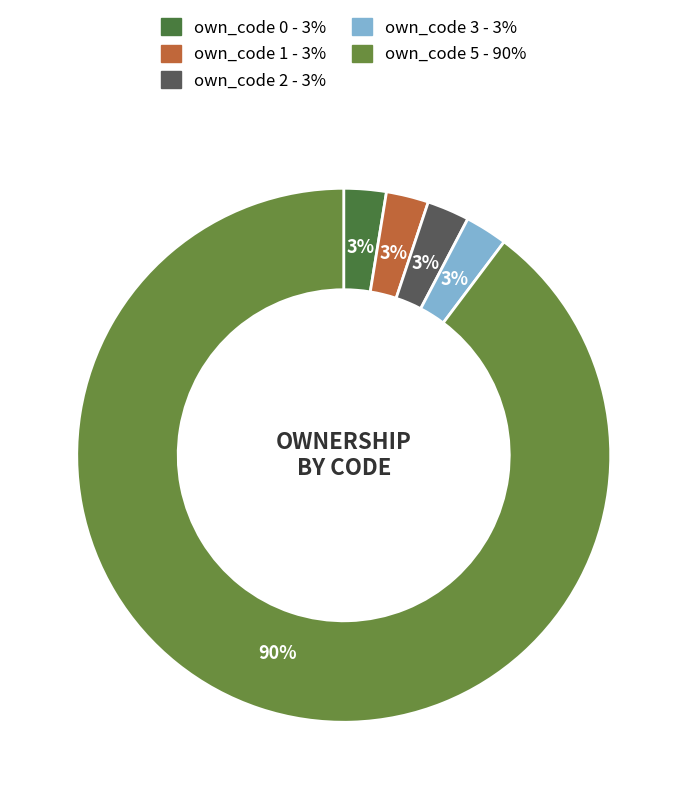

Does own_code 0 account for over 50% of the chart?

No